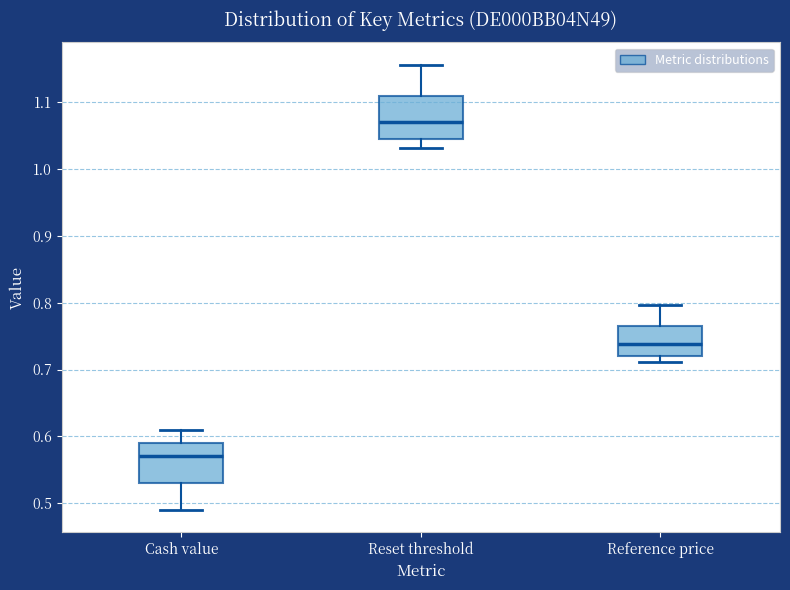

Which box's median line is the highest?

Reset threshold